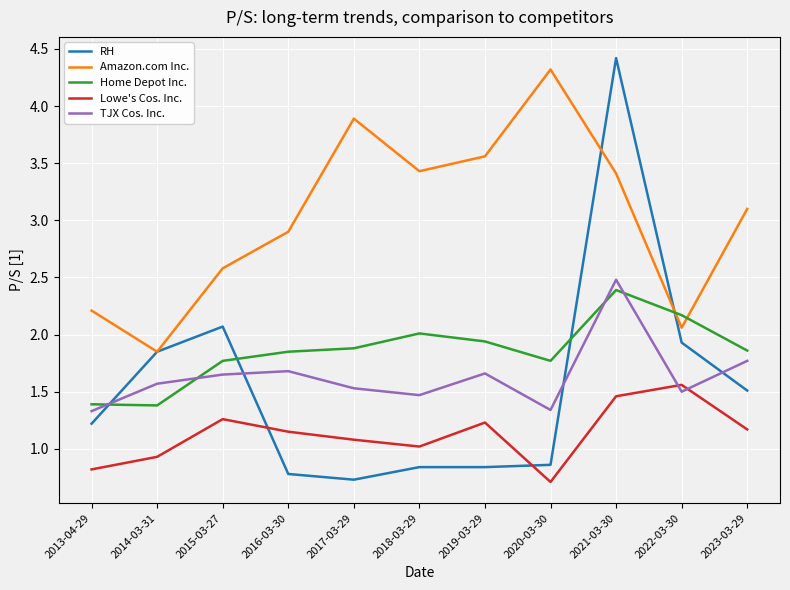

How many times do Lowe's Cos. Inc. and RH cross each other?

2